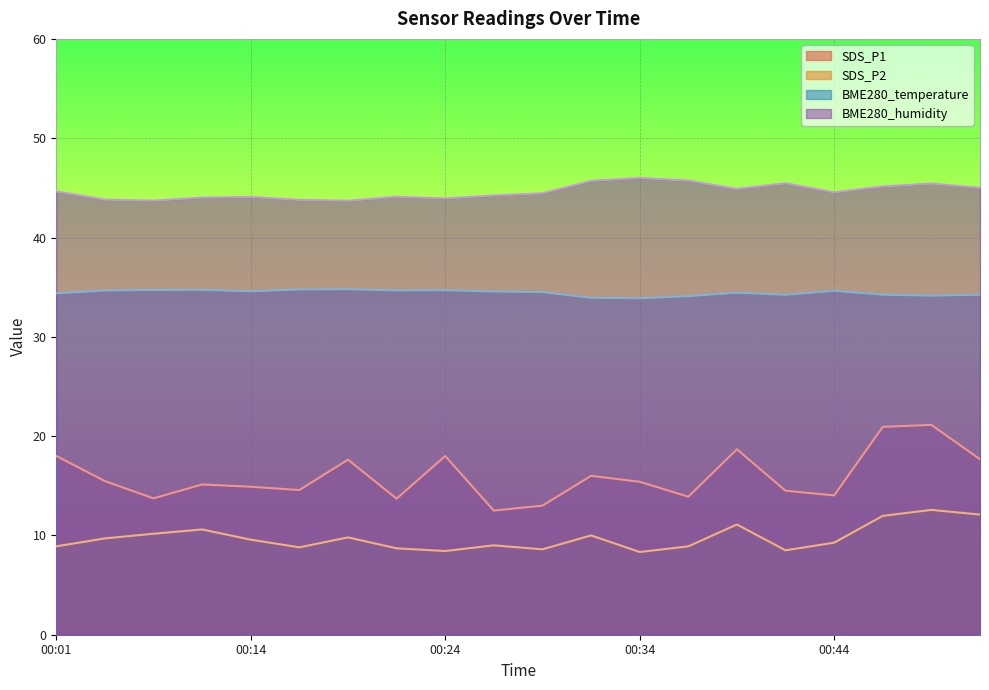

What is the total value across all series at 00:29?

100.5